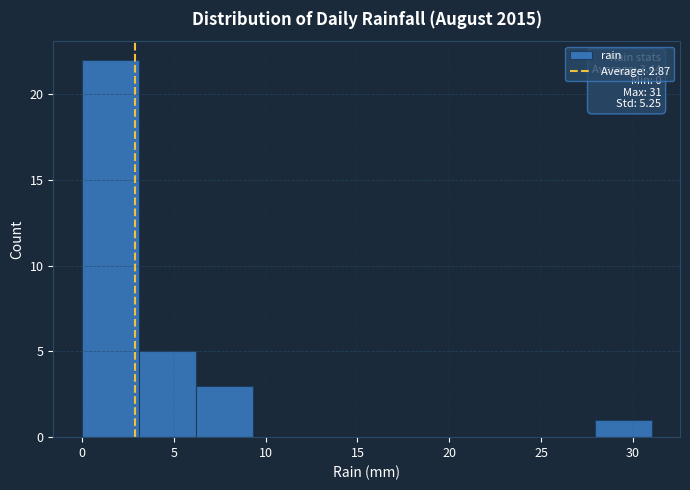

Which range on the x-axis has the tallest bar?

0.0 to 3.1